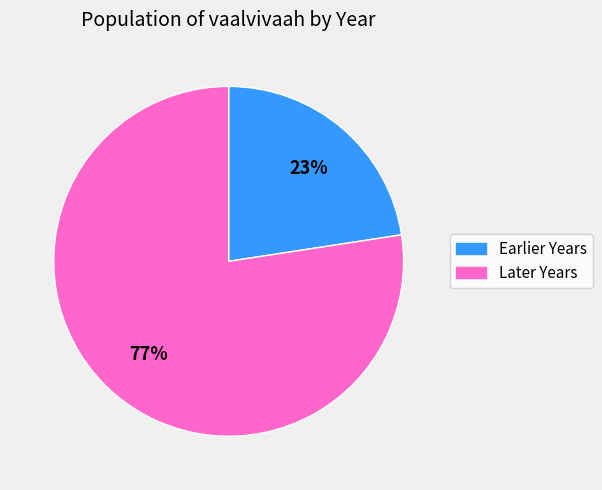

Is there any slice that represents more than half of the pie?

Yes